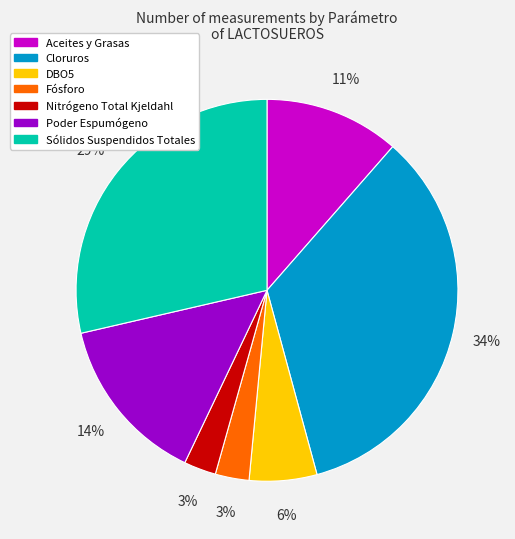

Is there a majority slice in this chart?

No